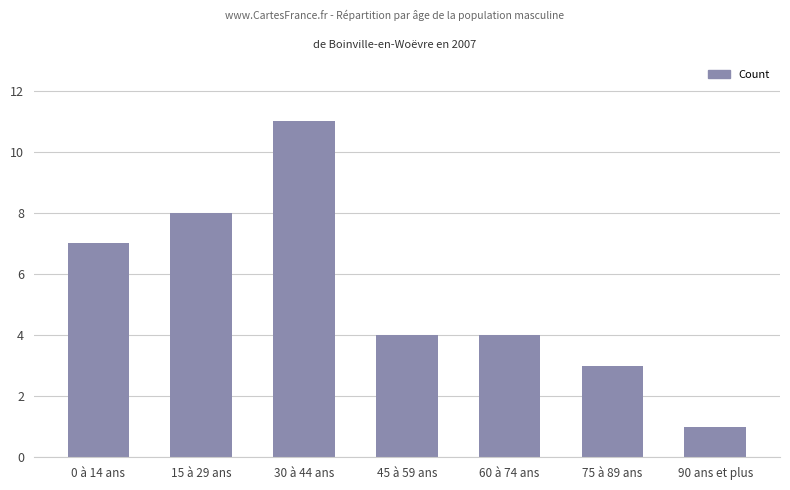

How many series are shown in this chart?

1